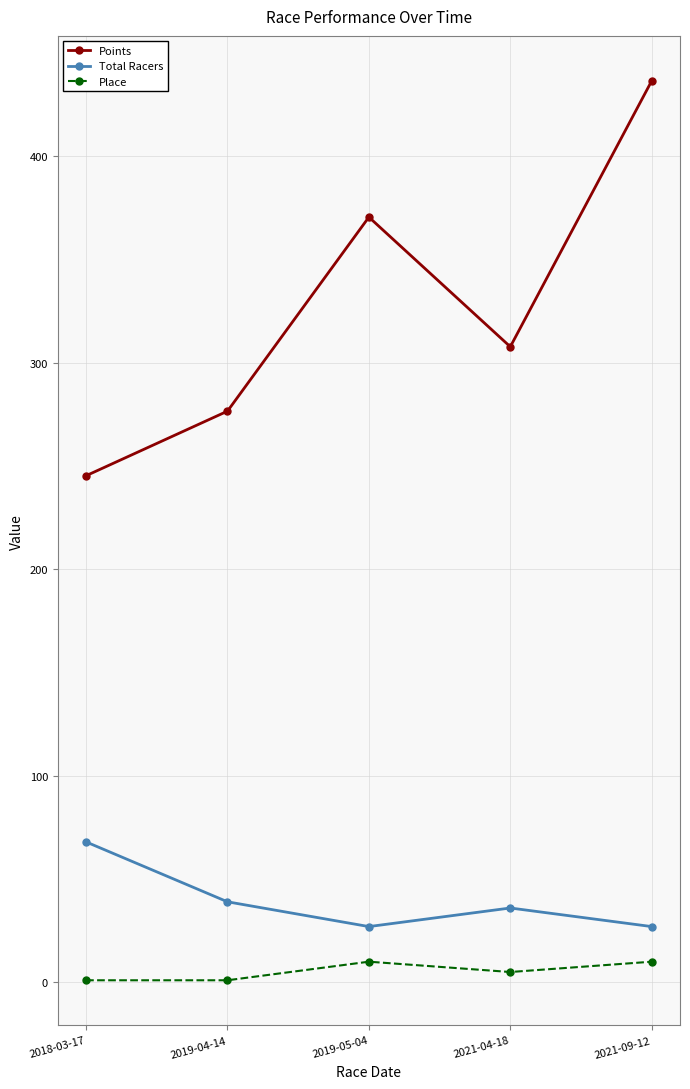

True or false: Points and Total Racers intersect in this chart.

False